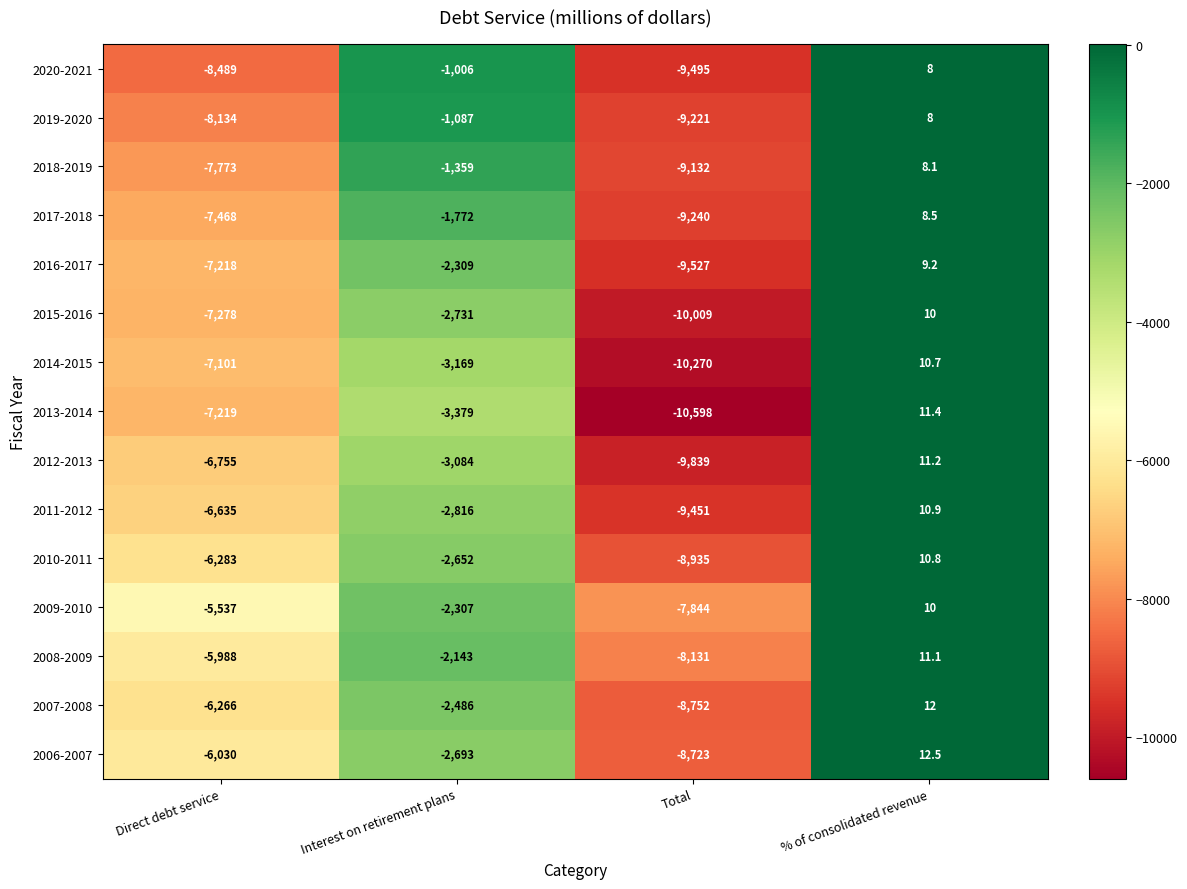

True or false: 2013-2014 has a value of -3379.0 at Interest on retirement plans.

True